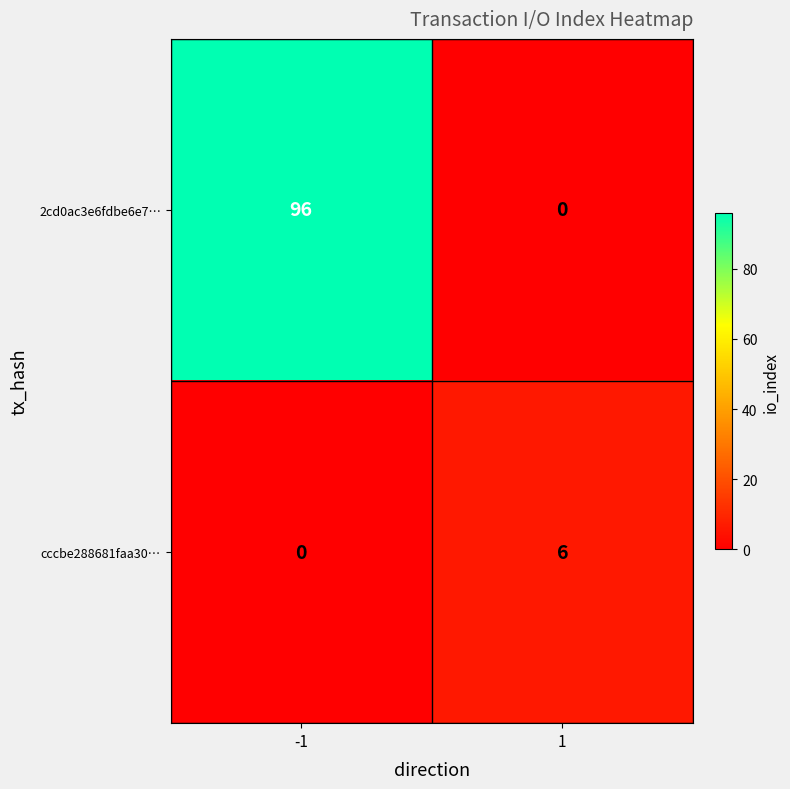

What is the difference between the cccbe288681faa30… values at -1 and 1?

6